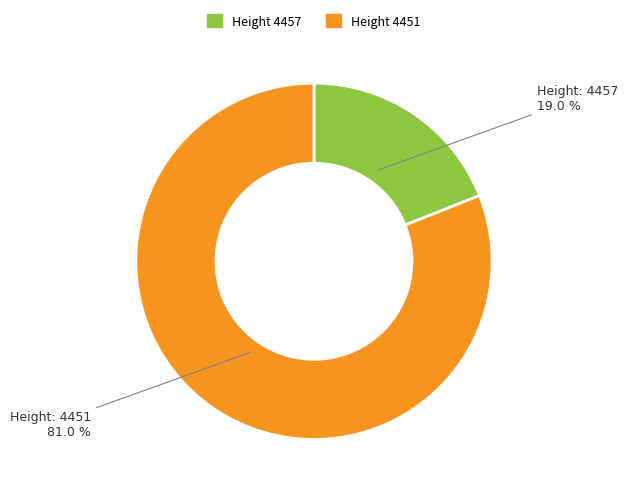

Is there any slice that represents more than half of the pie?

Yes